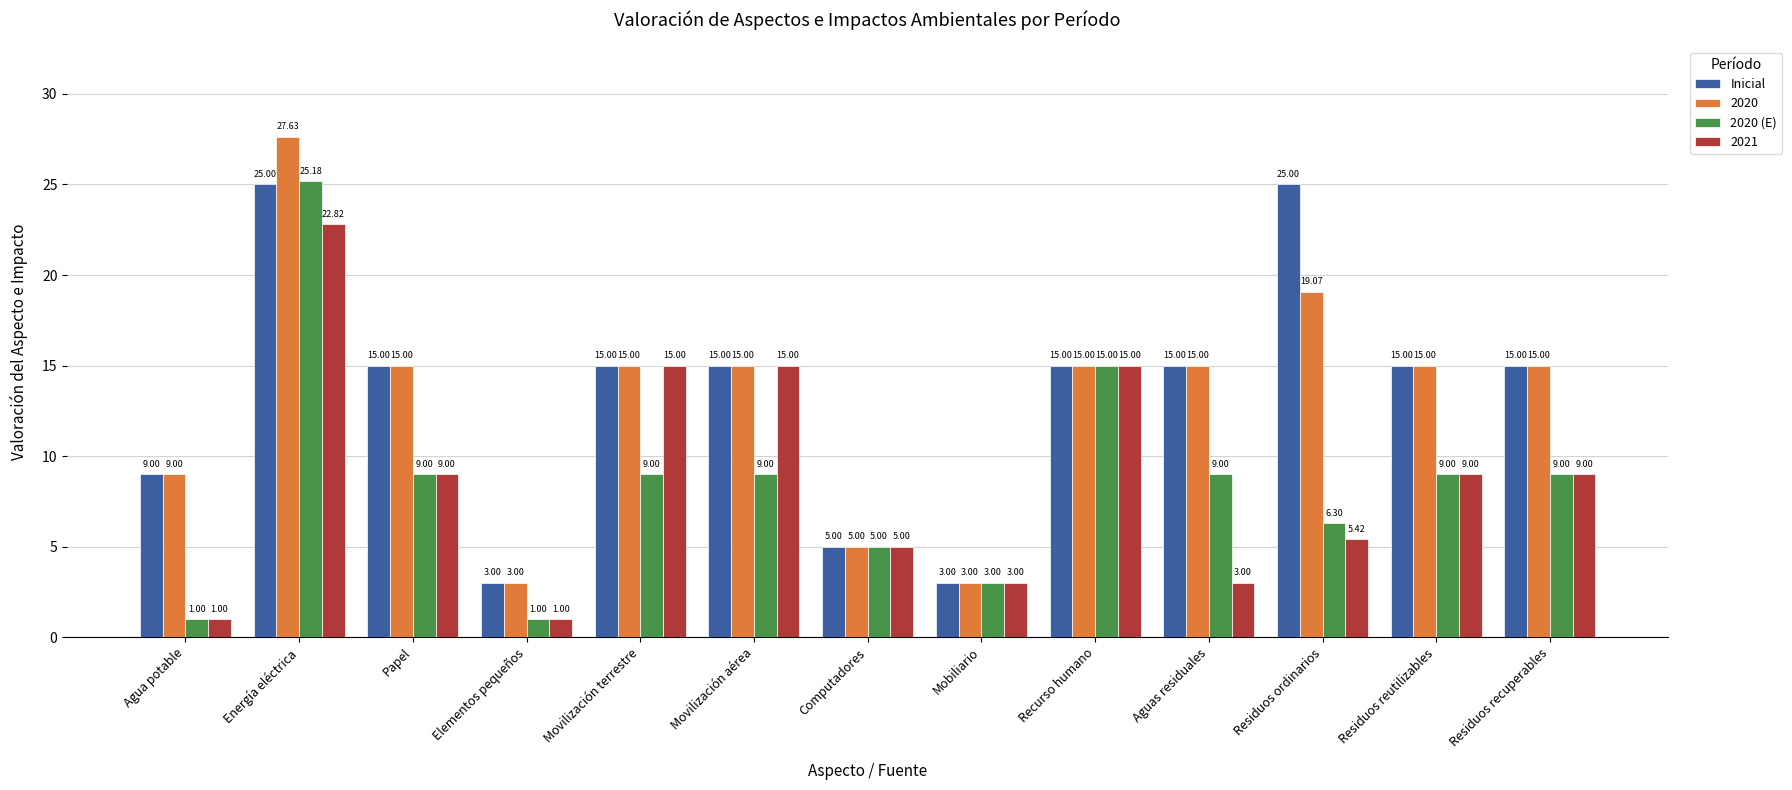

List the series in order of their peak value, highest first.

2020, 2020 (E), Inicial, 2021